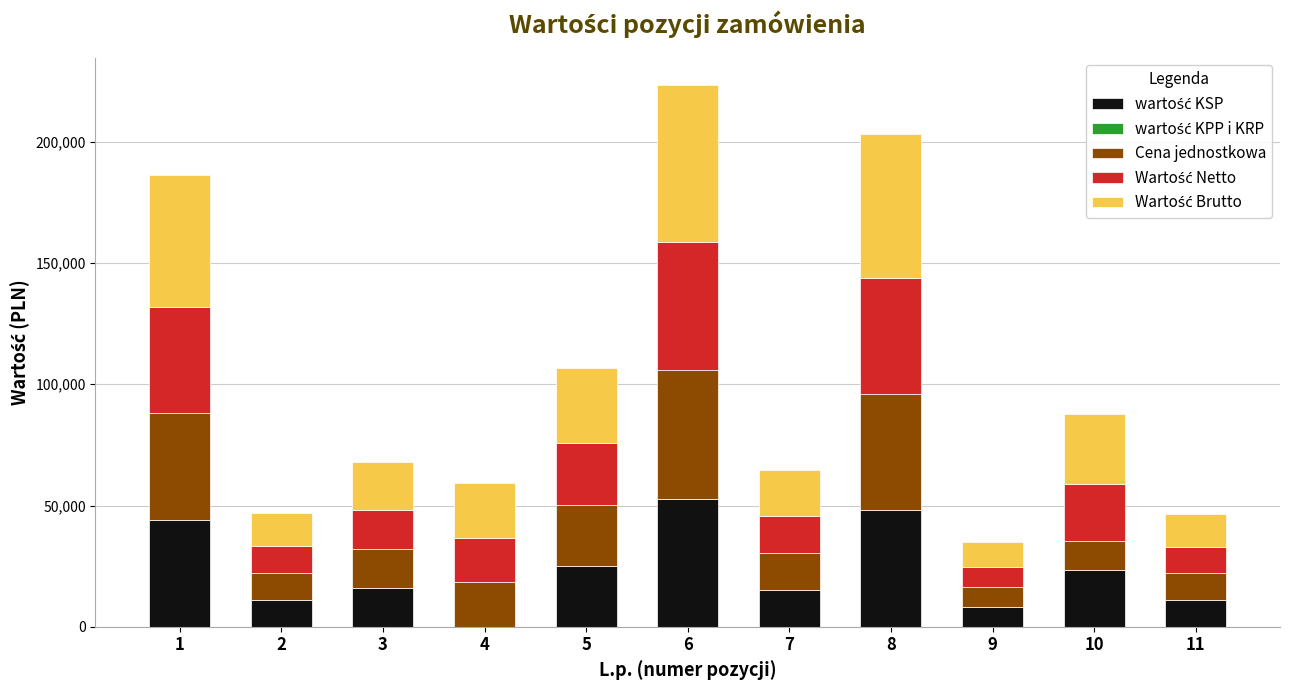

At which category is the sum across all series the highest?

6